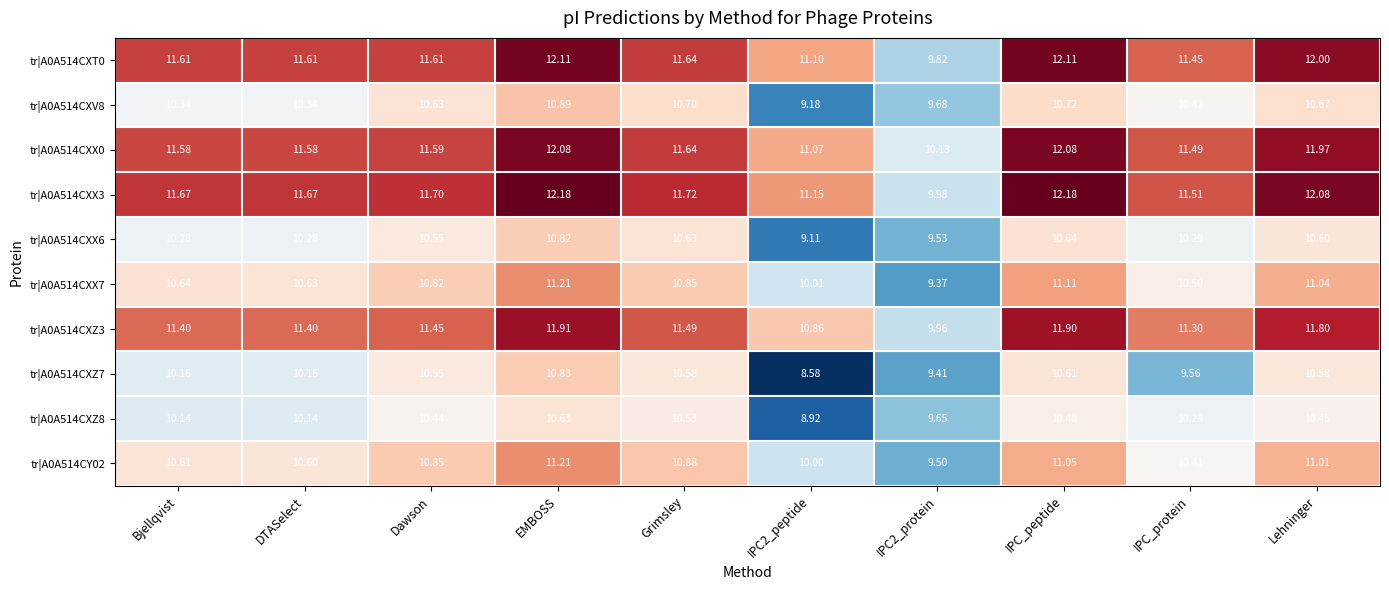

Which category has the highest value in the tr|A0A514CXX7 series?

EMBOSS